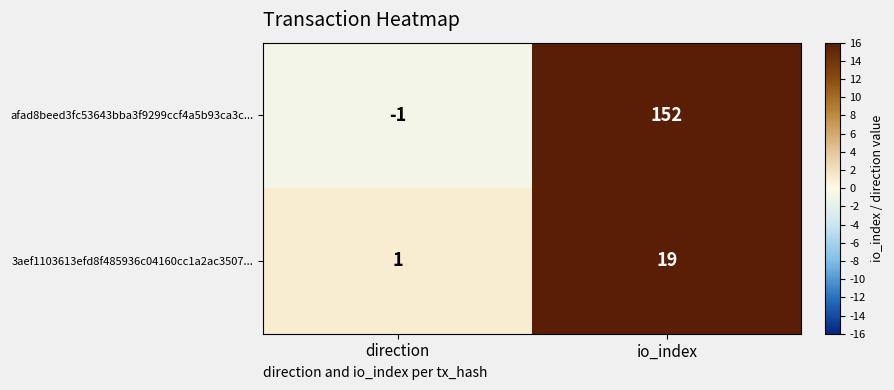

What is the difference between the maximum and minimum values in the afad8beed3fc53643bba3f9299ccf4a5b93ca3c... series?

153